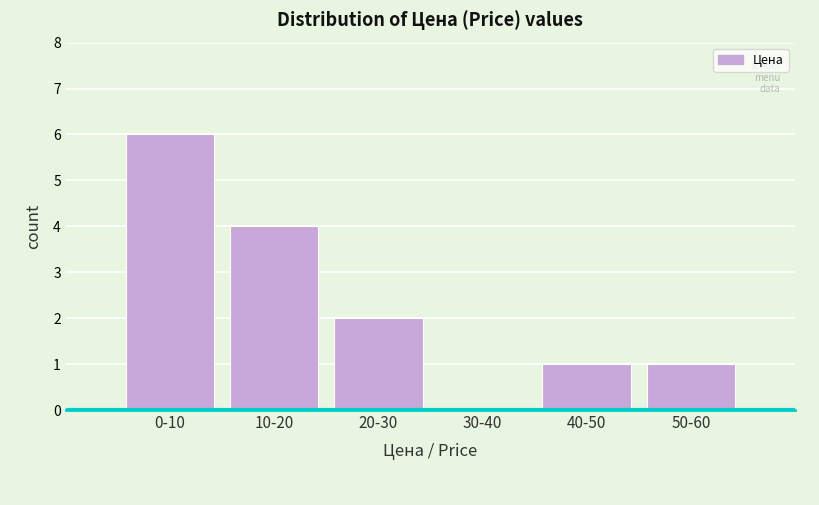

Reading left to right, what are all the values shown in this chart?

0-10=6	10-20=4	20-30=2	30-40=0	40-50=1	50-60=1